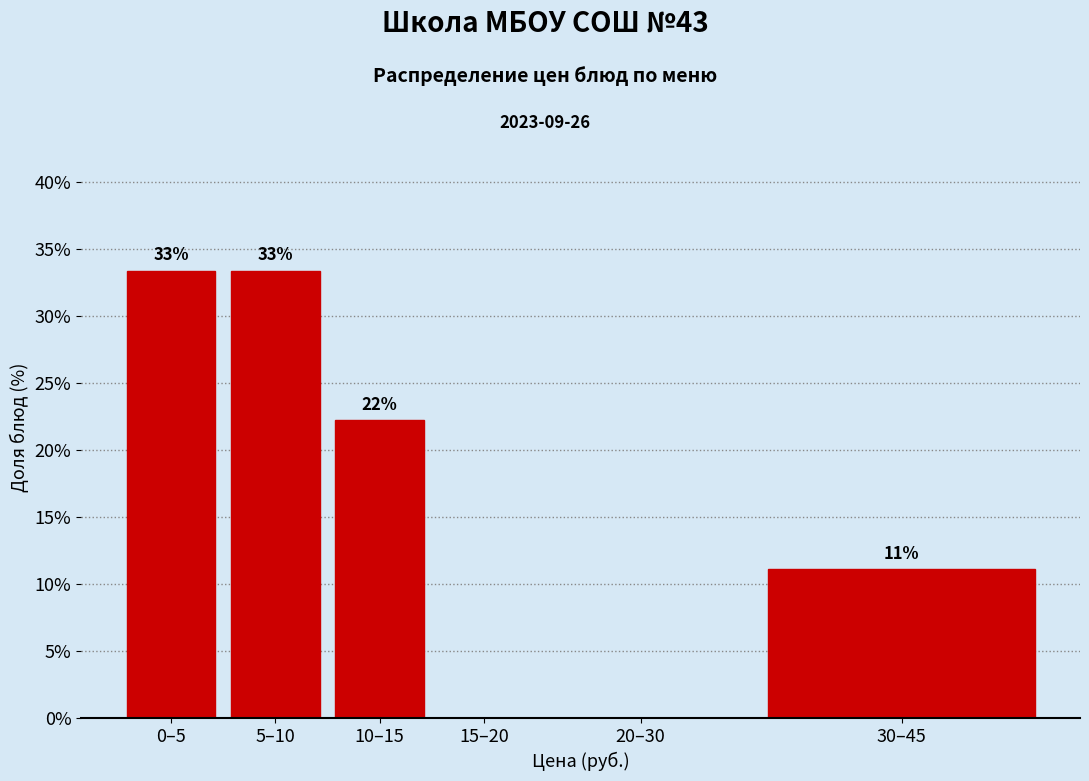

Are the bars horizontal?

No